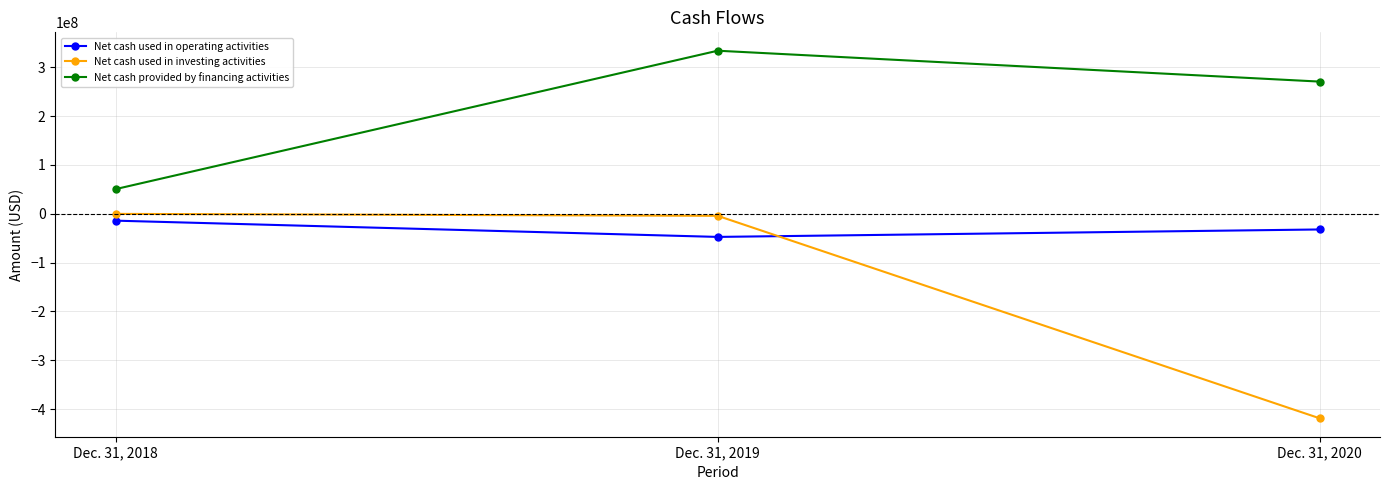

What is the sum of all Net cash provided by financing activities values?

654569000